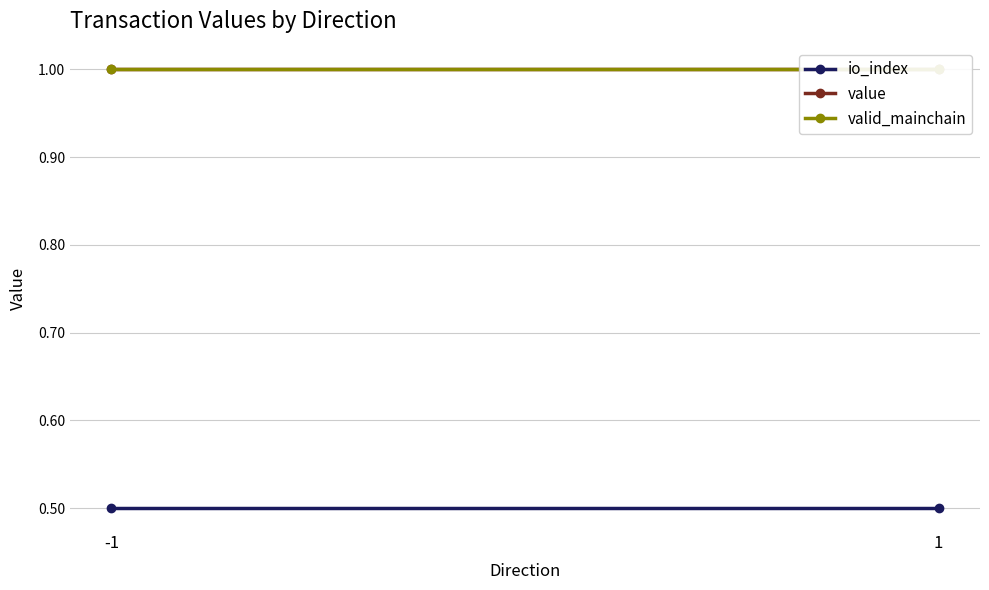

What are all the series names shown in the legend?

io_index, value, valid_mainchain